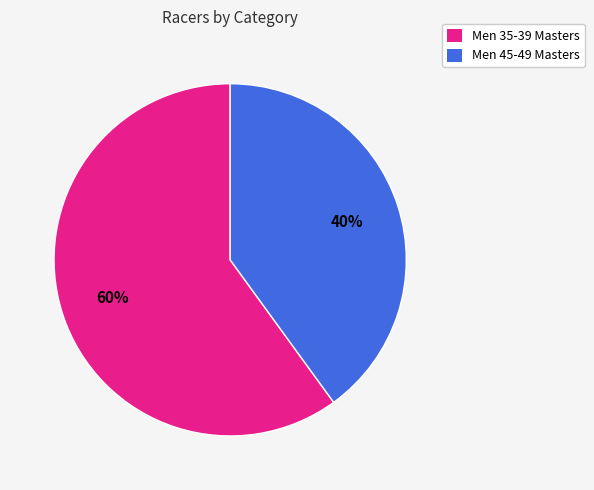

Is it true that Men 45-49 Masters is 33% of the pie?

False